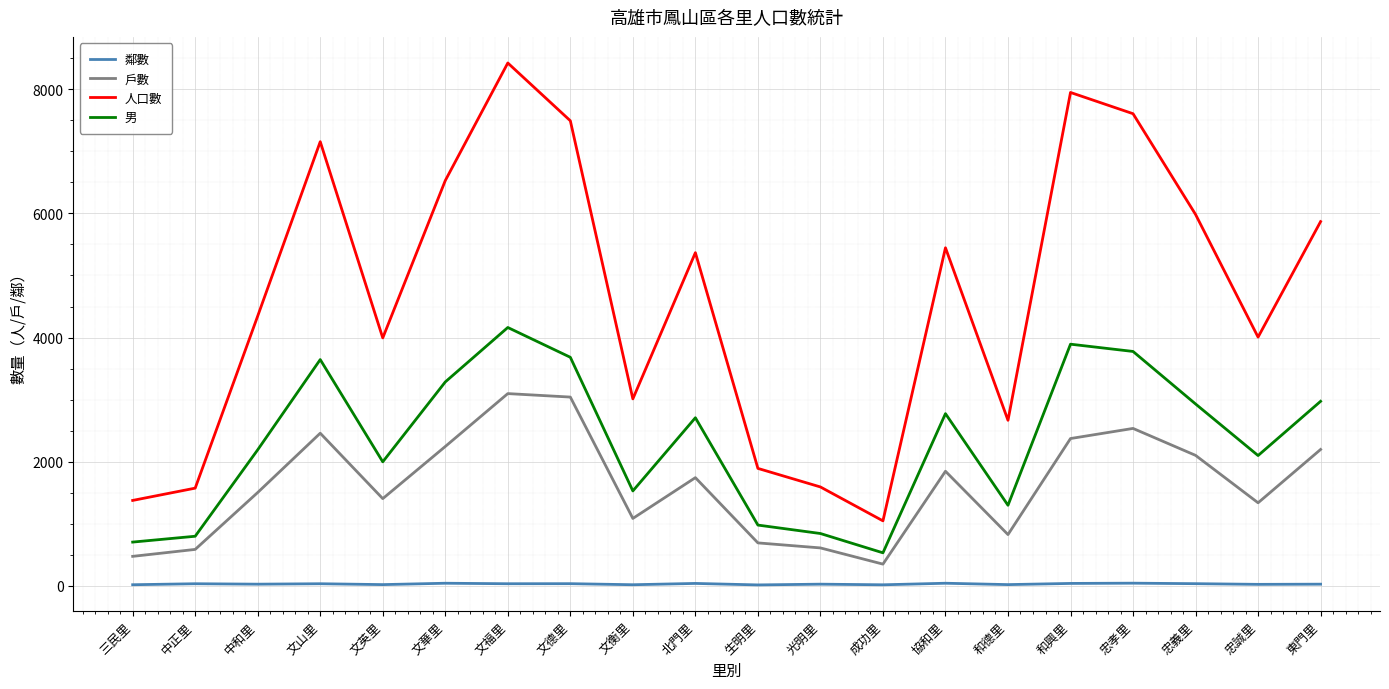

Rank the series by their average value, from lowest to highest.

鄰數, 戶數, 男, 人口數